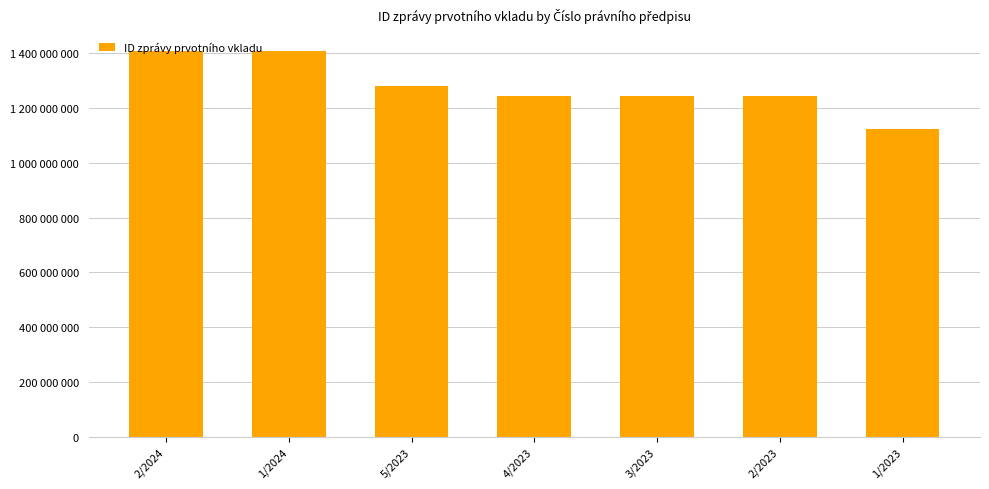

Are the bars horizontal?

No